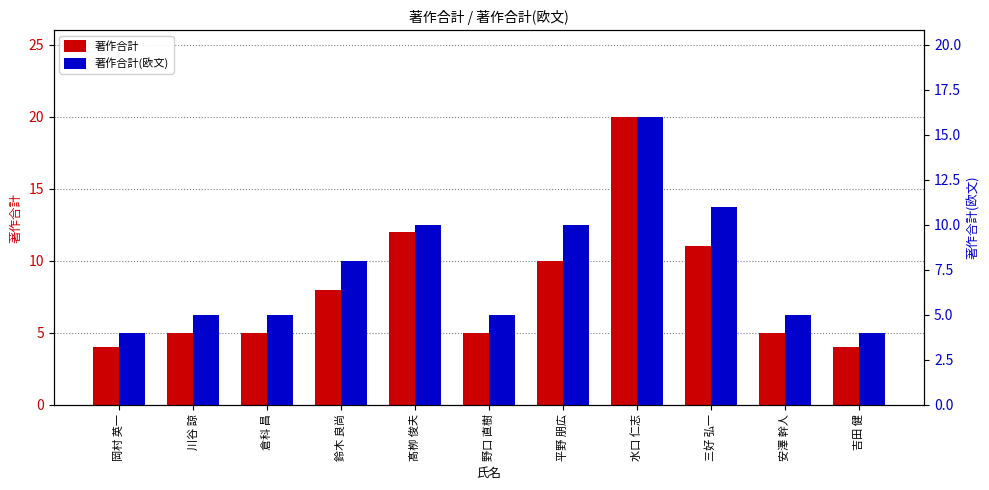

What position from the left is 岡村 英一?

1